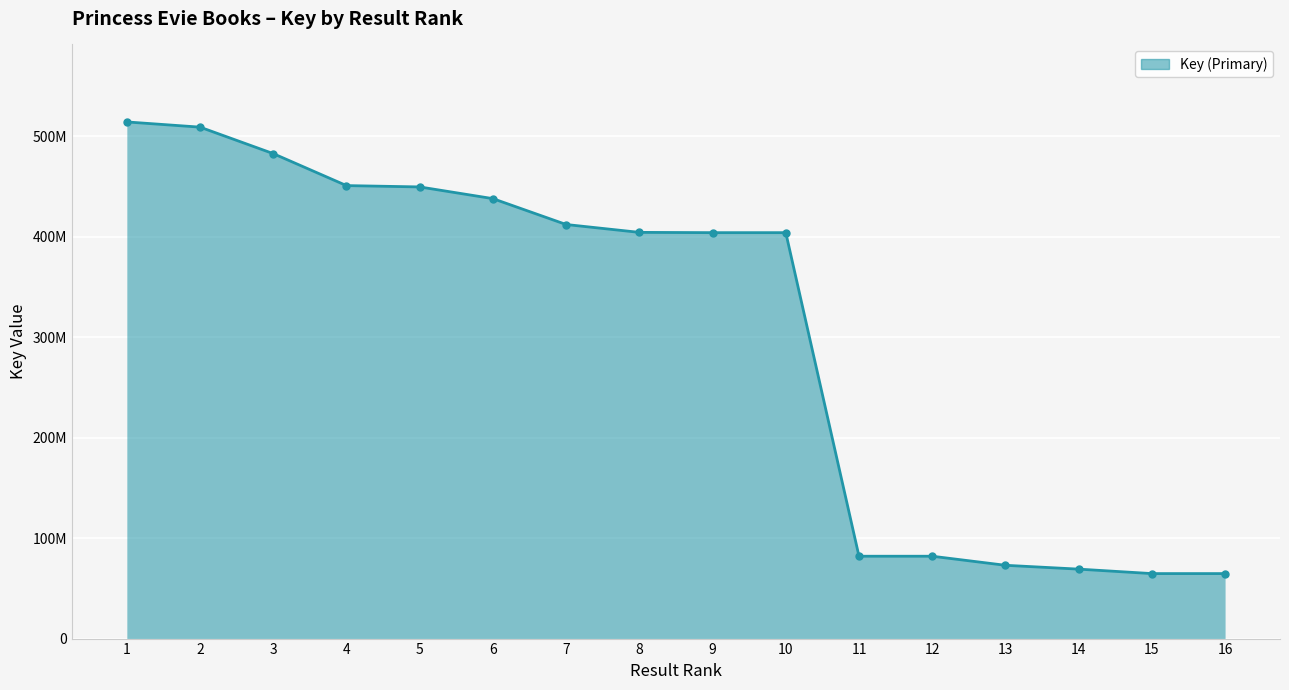

Reading left to right, what are all the values shown in this chart?

514234153	509056550	482701466	450874915	449549782	437896334	412142819	404314841	404037592	404037673	81972582	81972410	72947903	69129354	64686882	64686875